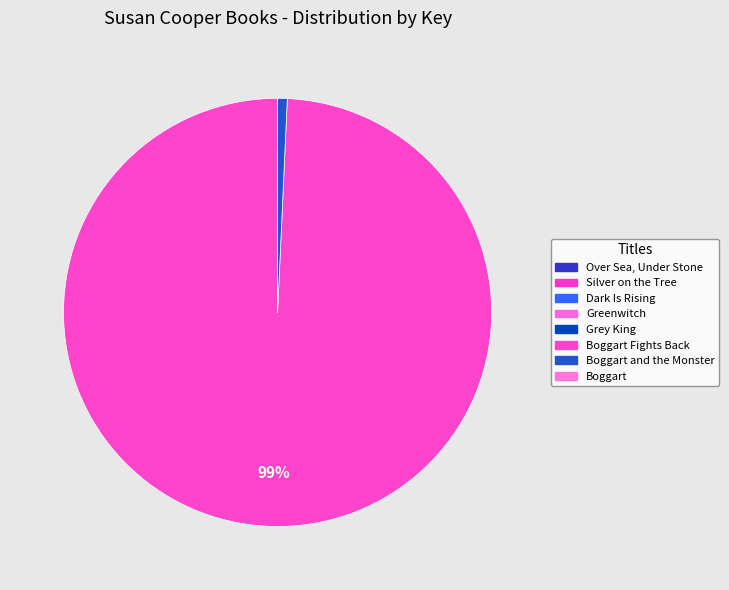

What is the smallest slice in the pie chart?

Over Sea, Under Stone